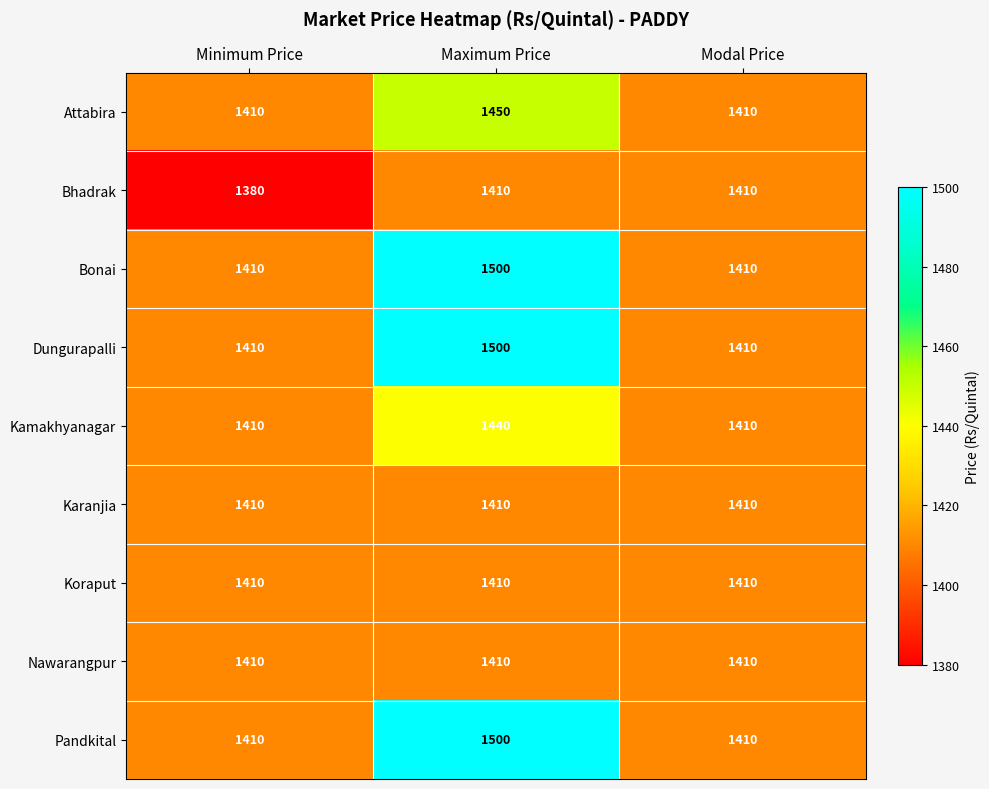

Is it true that Dungurapalli equals 1410 at Minimum Price?

True